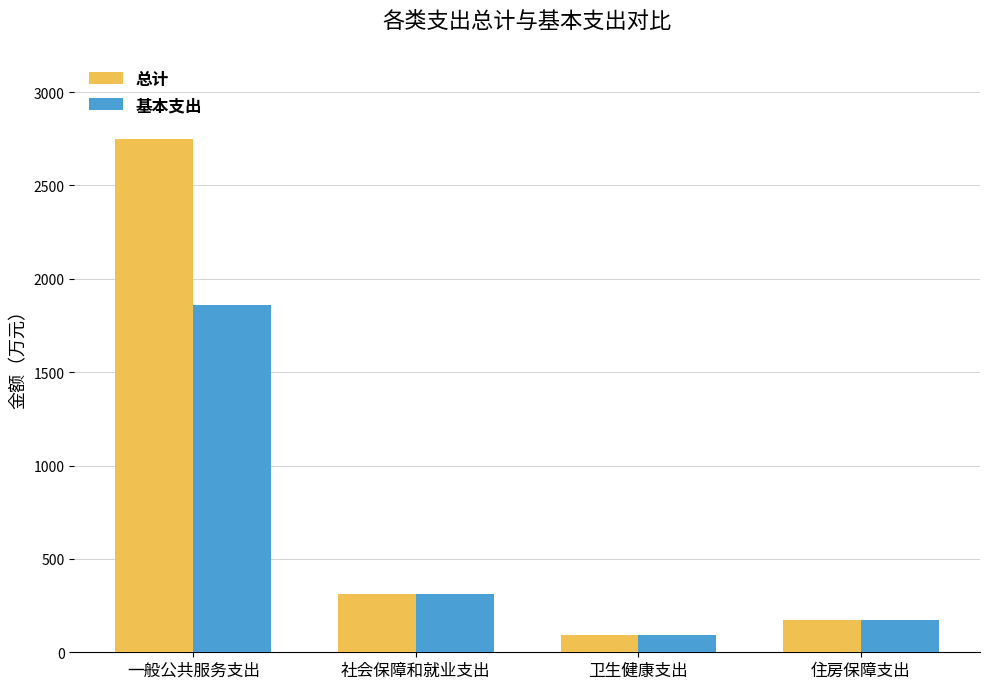

How many values in the 总计 series exceed 311?

2